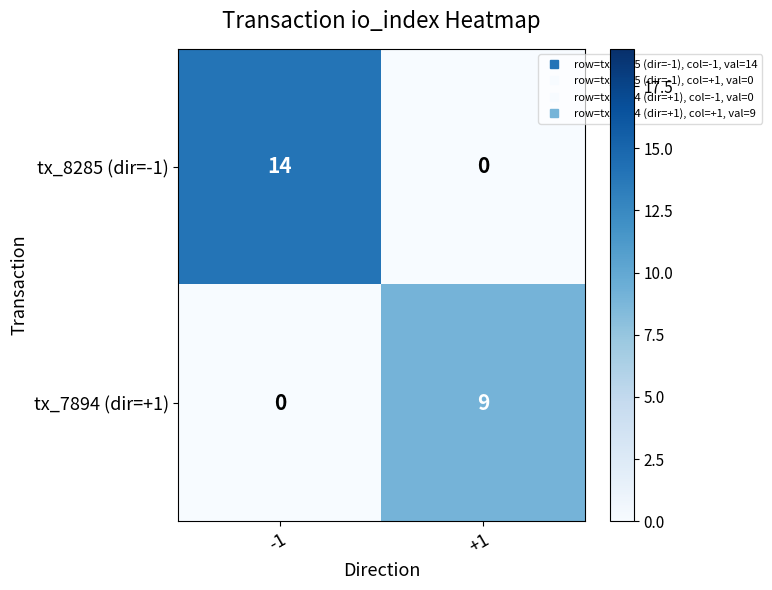

How many categories are shown in the chart?

2